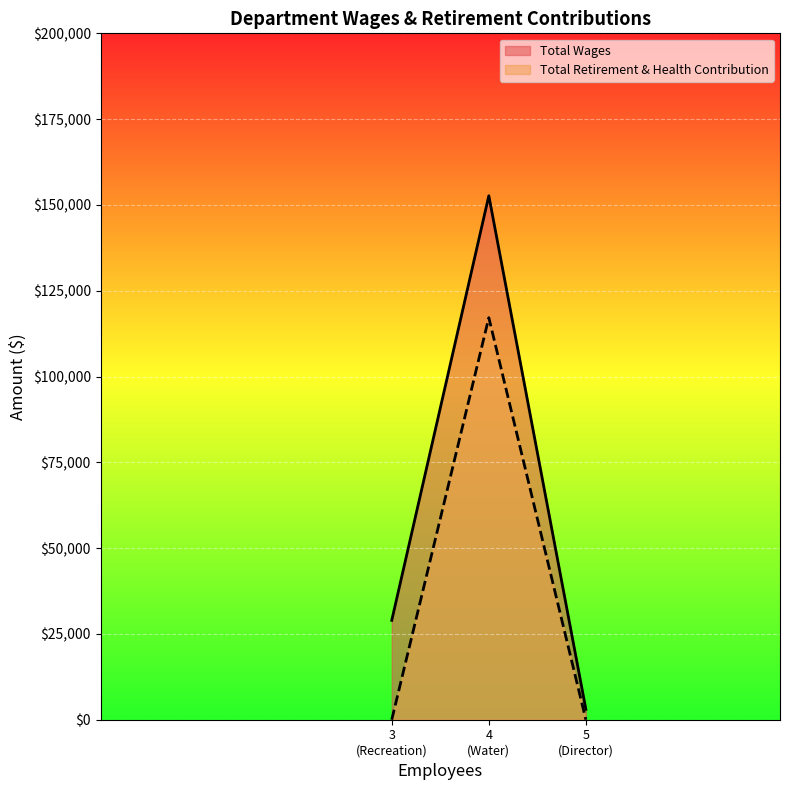

Is the value of Total Retirement & Health Contribution at Recreation greater than the value of Total Wages at Water?

No